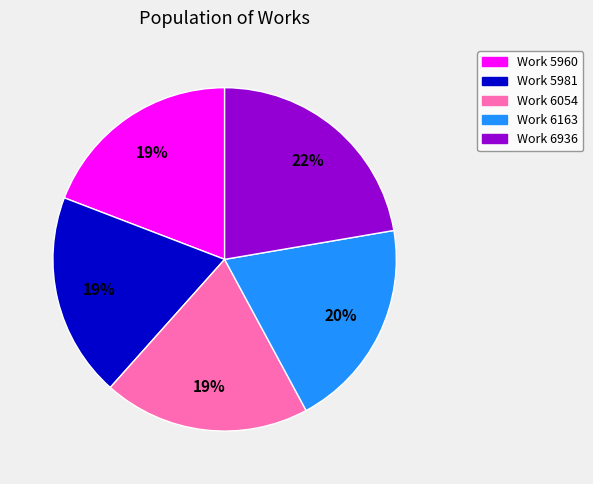

What percentage is the Work 5981 slice, to the nearest percent?

19%